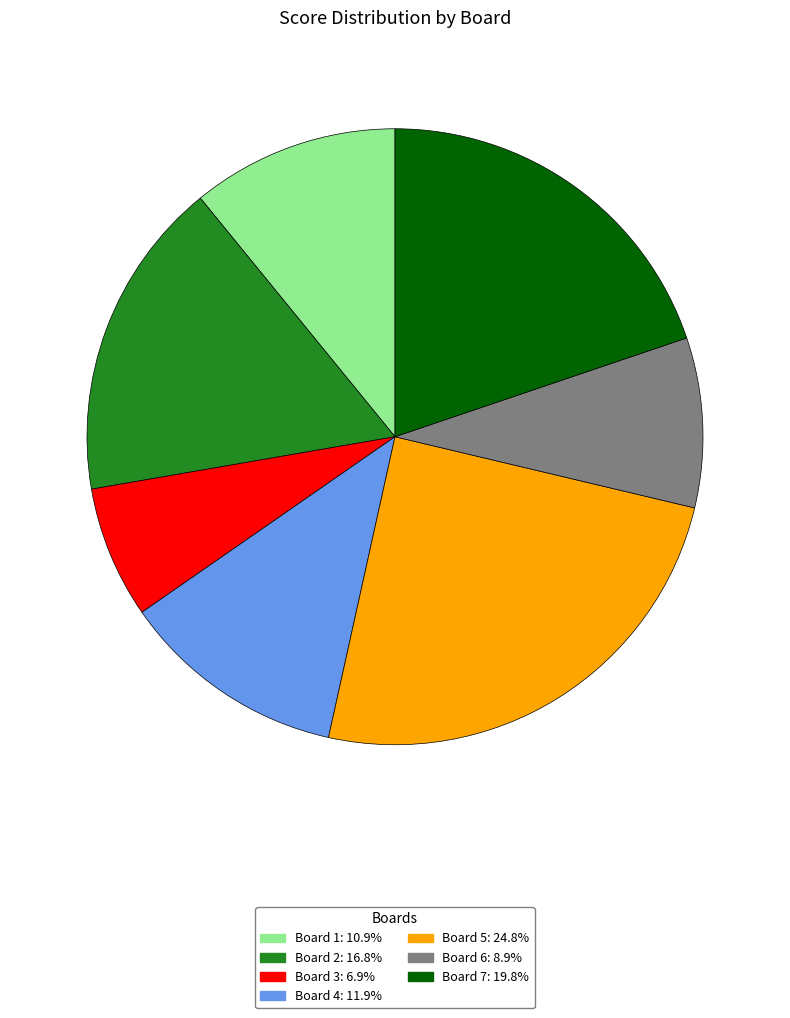

What is the smallest slice in the pie chart?

Board 3